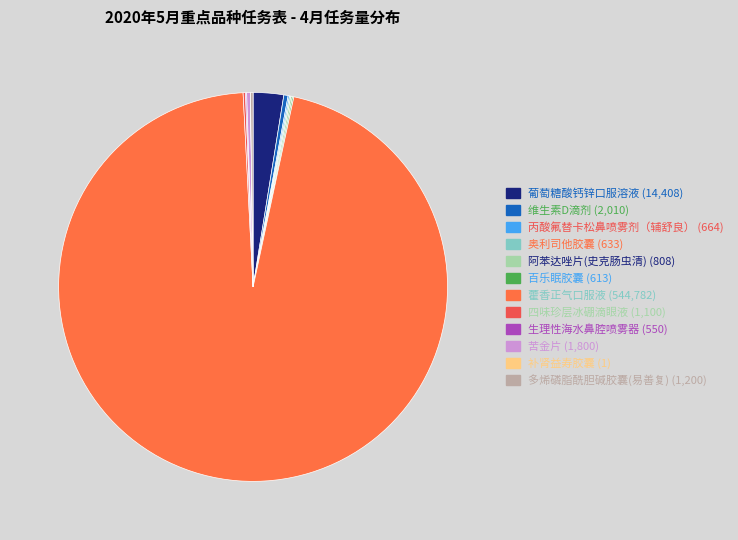

How many slices are in this pie chart?

12